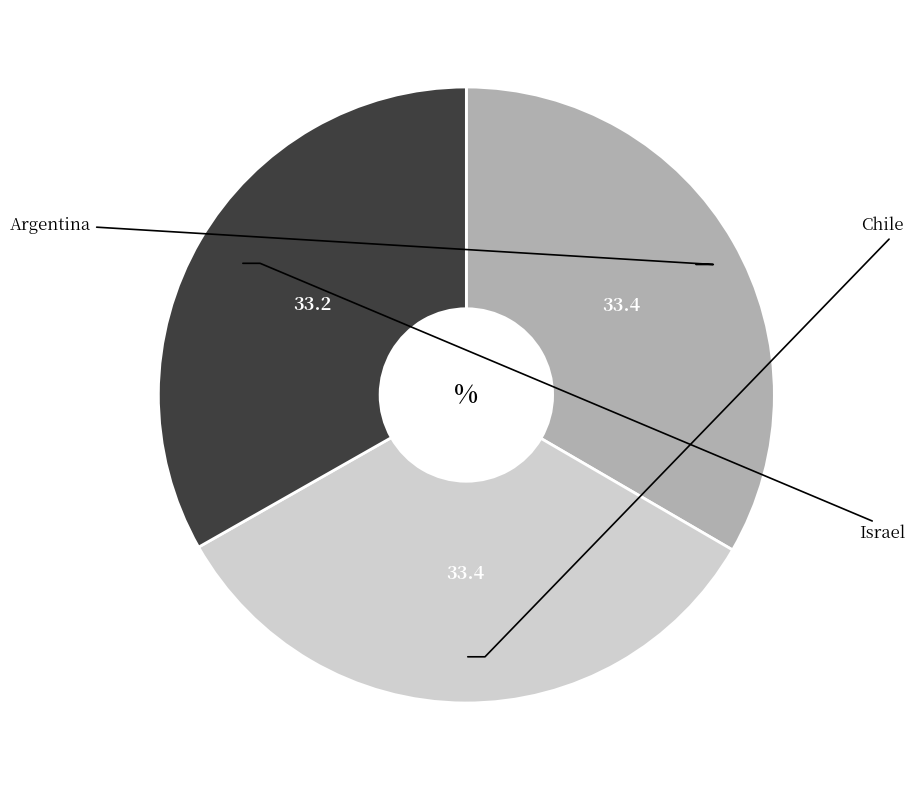

To the nearest percent, what percentage of the pie is Chile?

33%